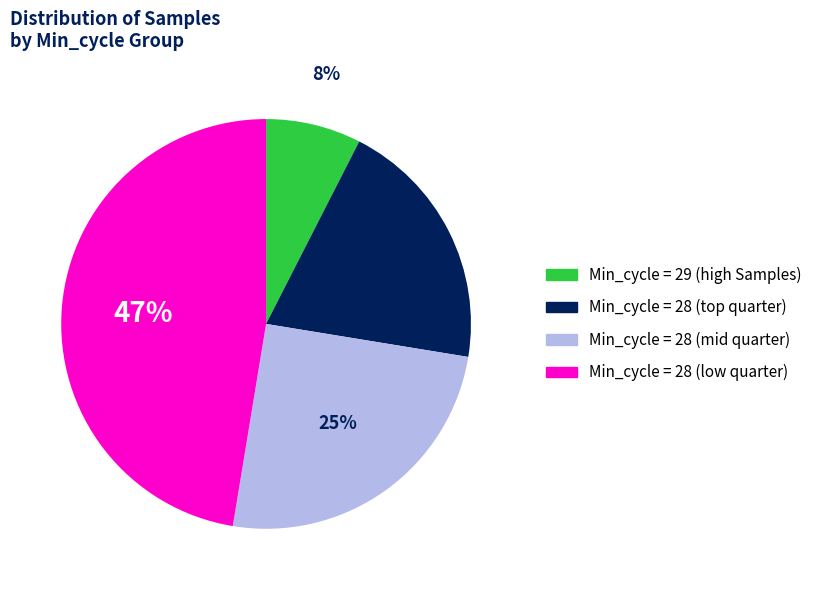

Is it true that Min_cycle = 28 (mid quarter) is 25% of the pie?

True